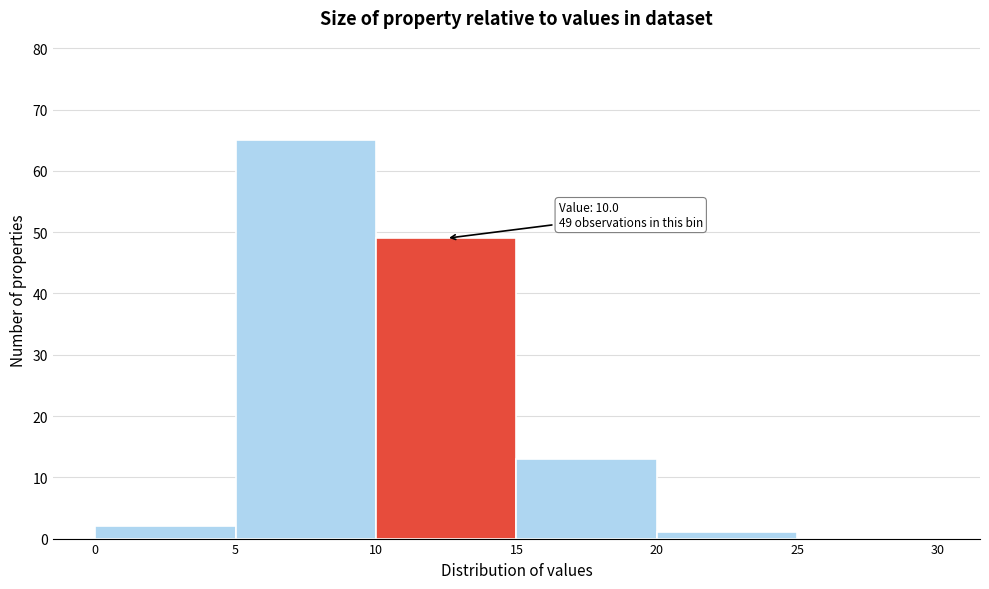

Over which range of the x-axis is the bar tallest?

5 to 10